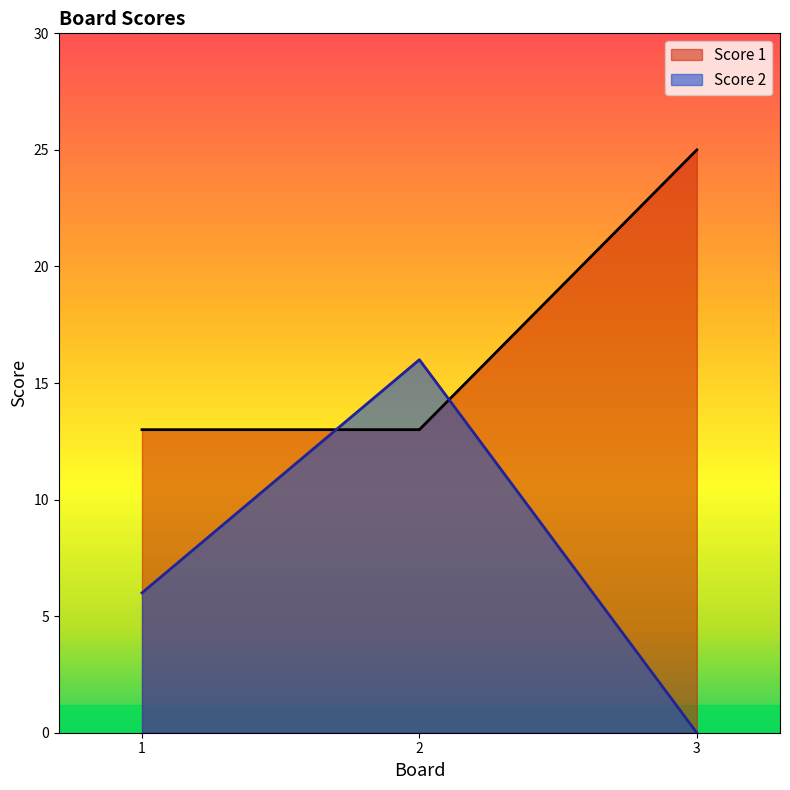

Read the Score 1 value at 2, to the nearest 10.

10